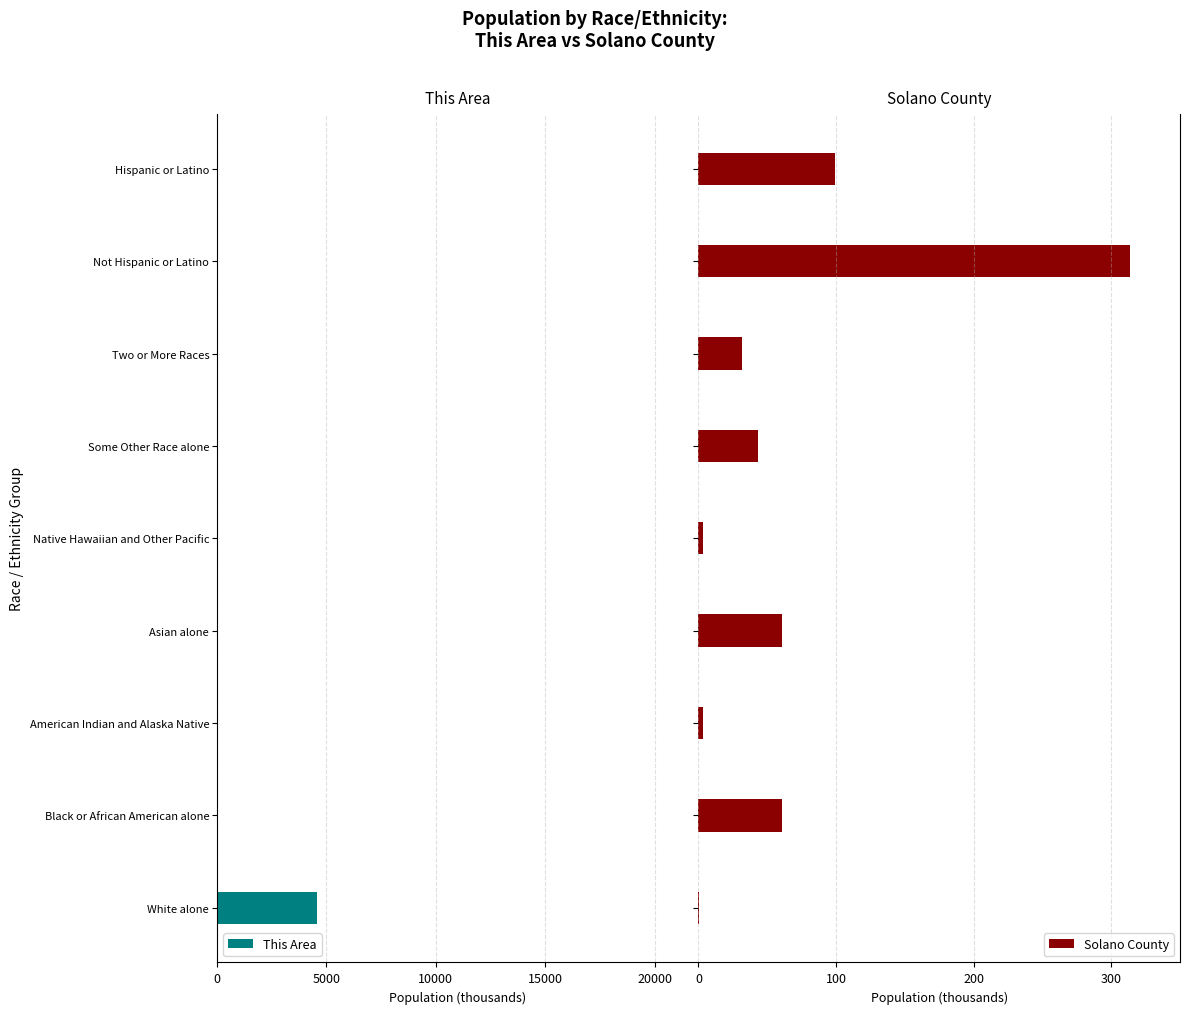

What is the sum of all Solano County values?

616.7